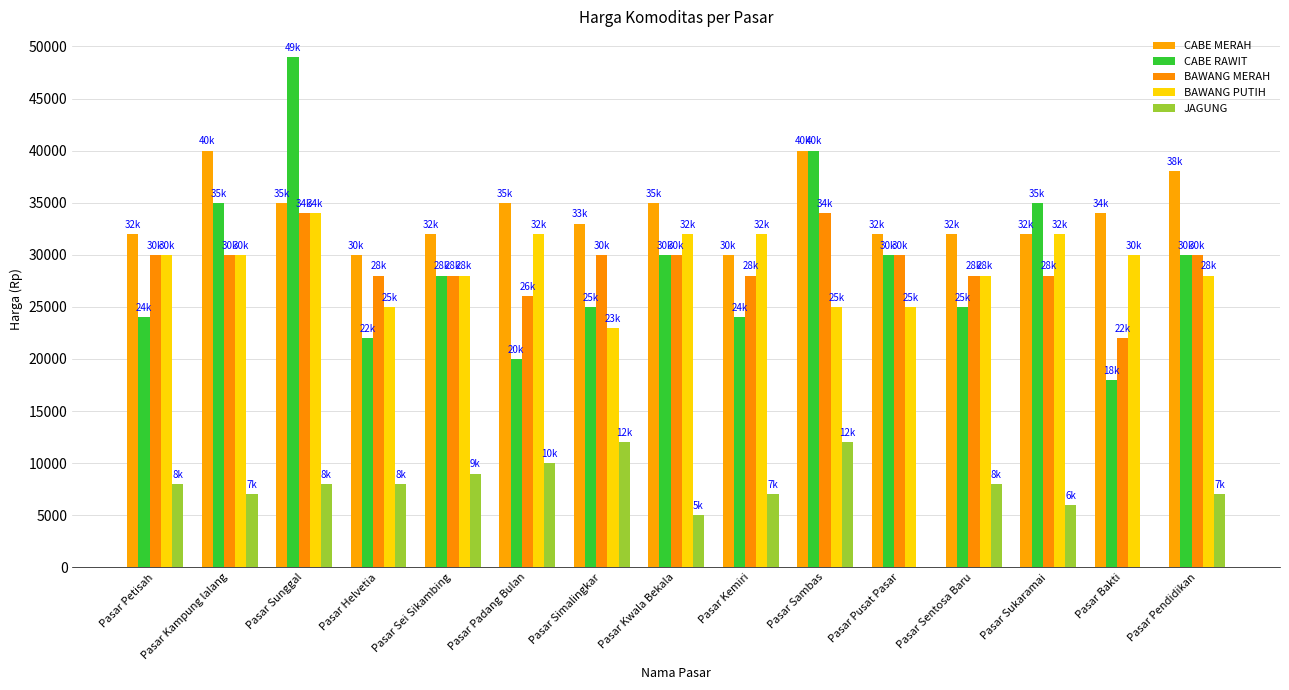

Is the value of CABE MERAH at Pasar Pusat Pasar greater than the value of CABE RAWIT at Pasar Simalingkar?

Yes